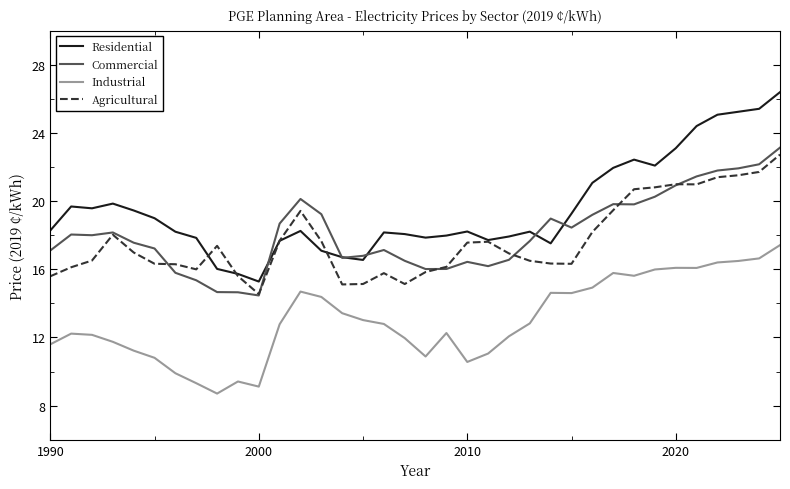

What is the minimum value for Commercial?

14.5